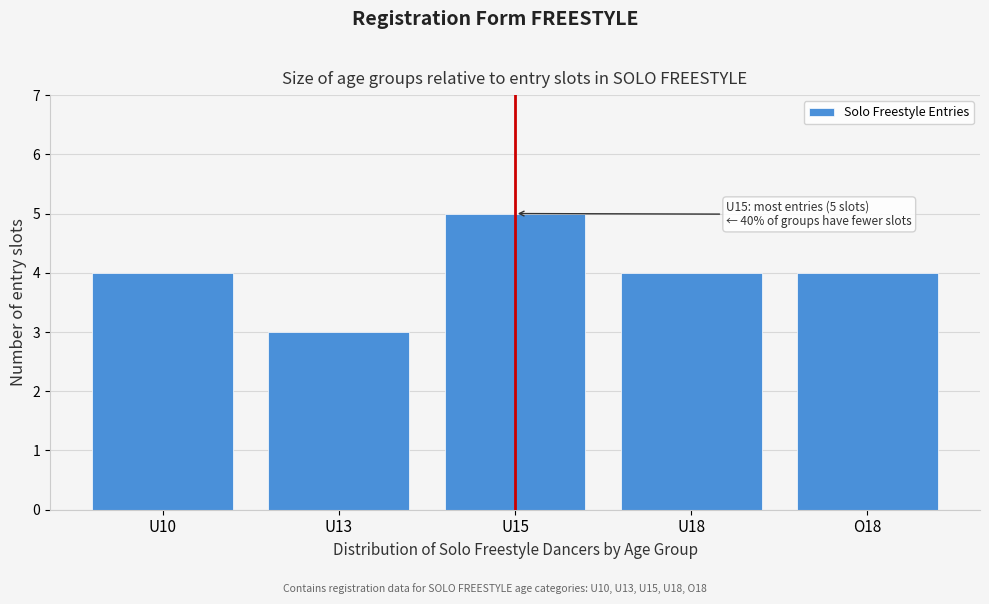

Reading left to right, what are all the values shown in this chart?

U10=4	U13=3	U15=5	U18=4	O18=4